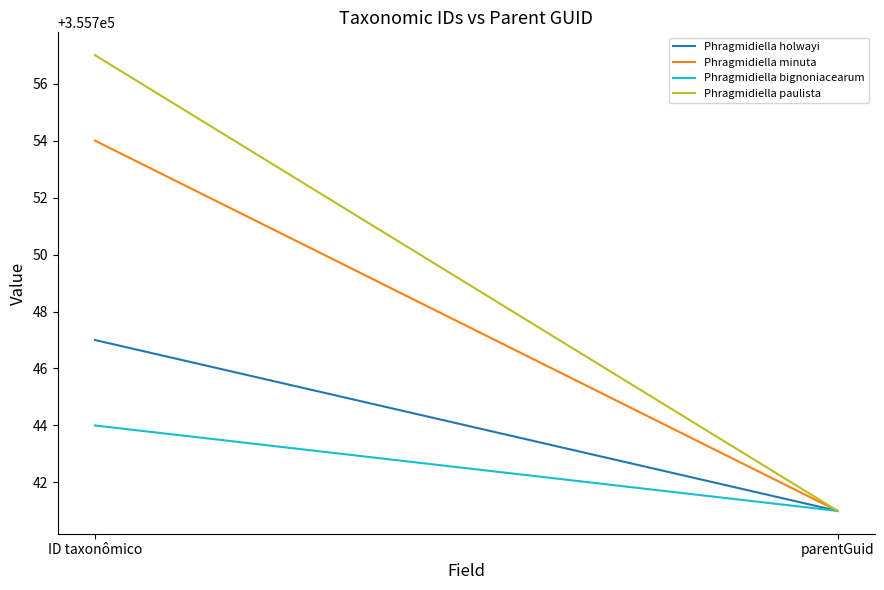

List the series in order of their overall mean, lowest first.

Phragmidiella bignoniacearum, Phragmidiella holwayi, Phragmidiella minuta, Phragmidiella paulista